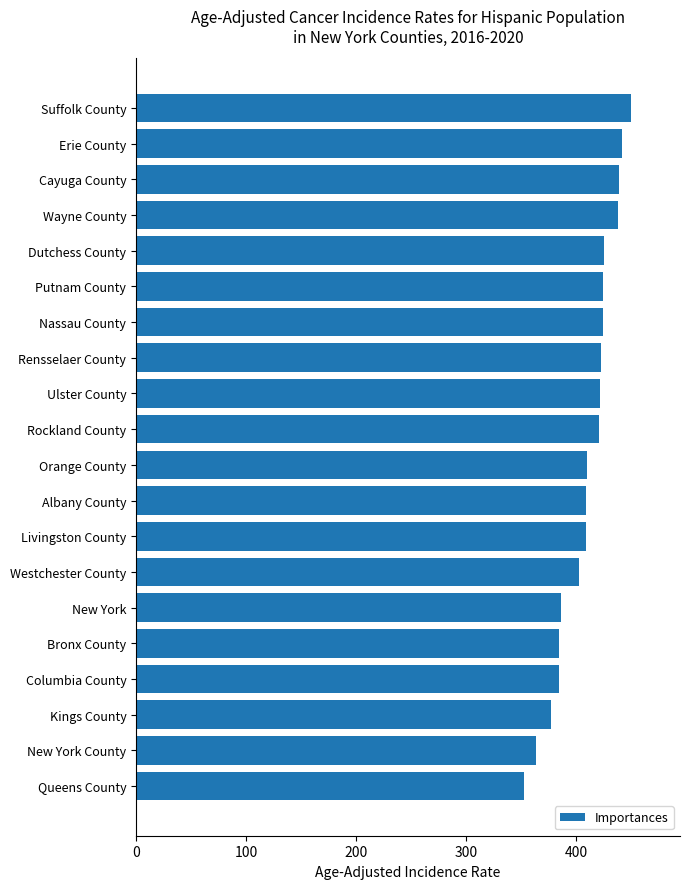

The chart shows a value of 408.7 at Albany County. True or false?

True